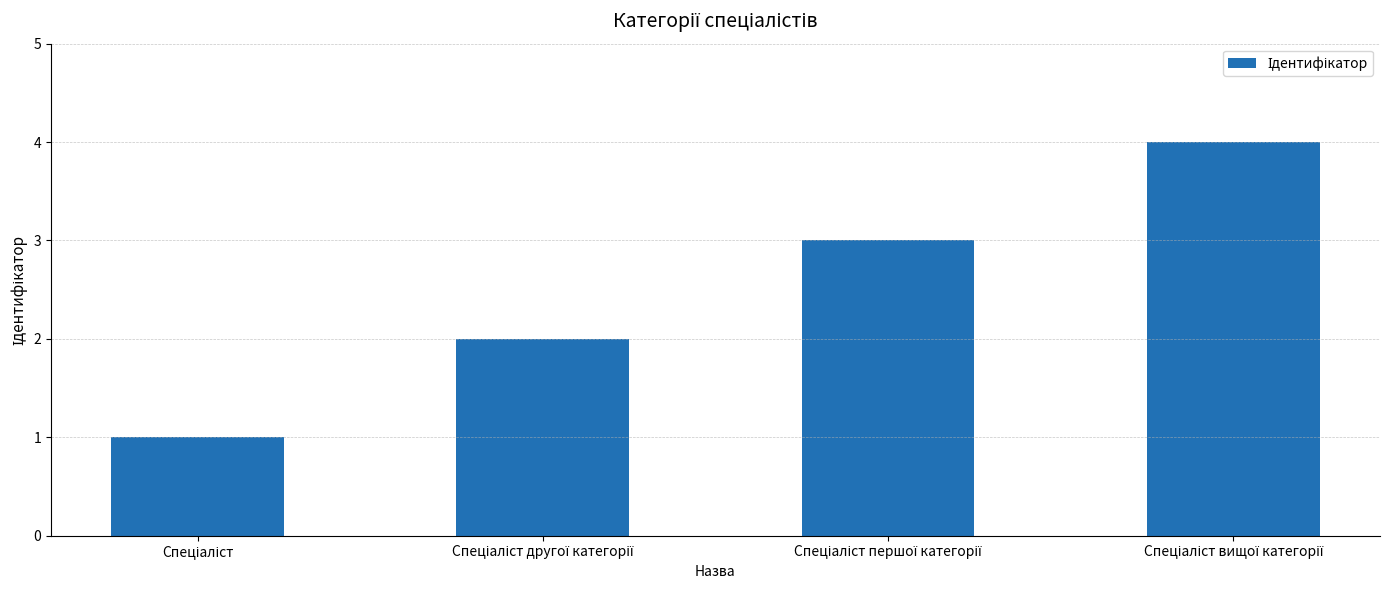

How many bars are there in total?

4